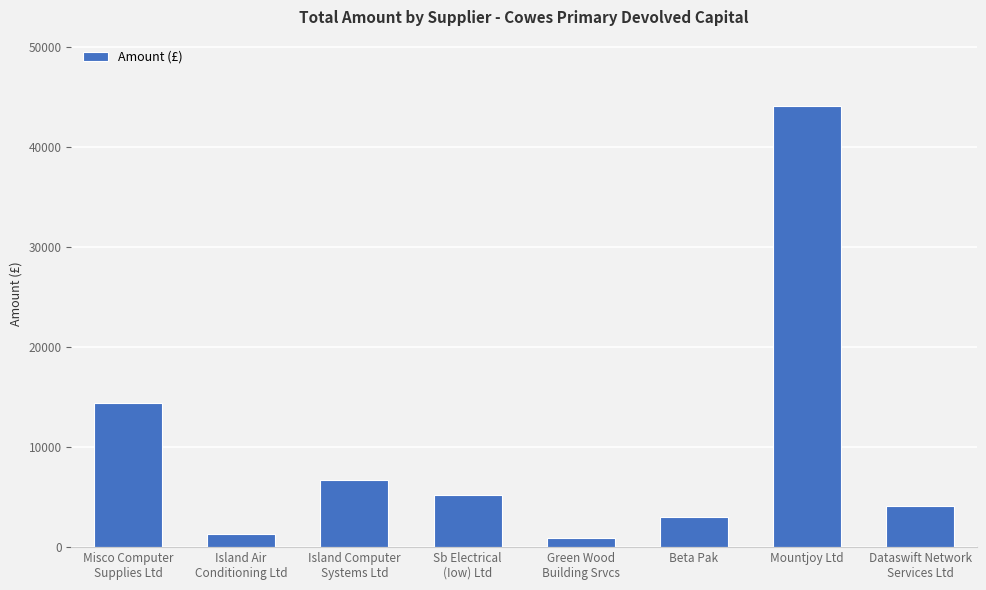

Is it true that the value at Island Air
Conditioning Ltd is 1350.0?

True